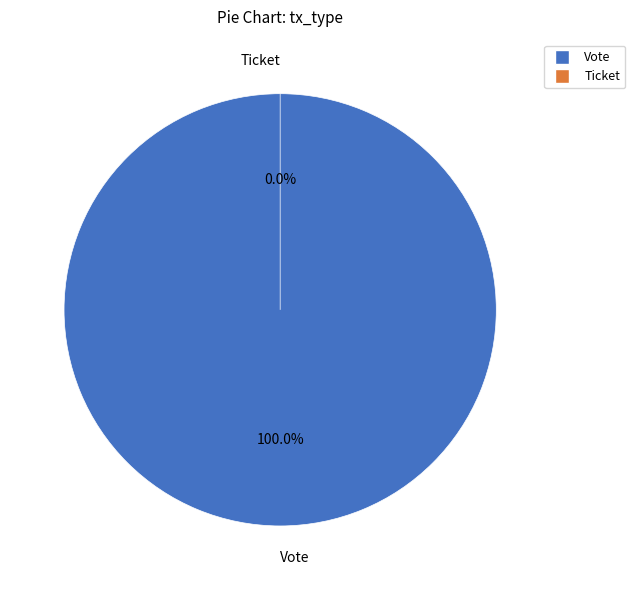

Which slice is the largest?

Vote